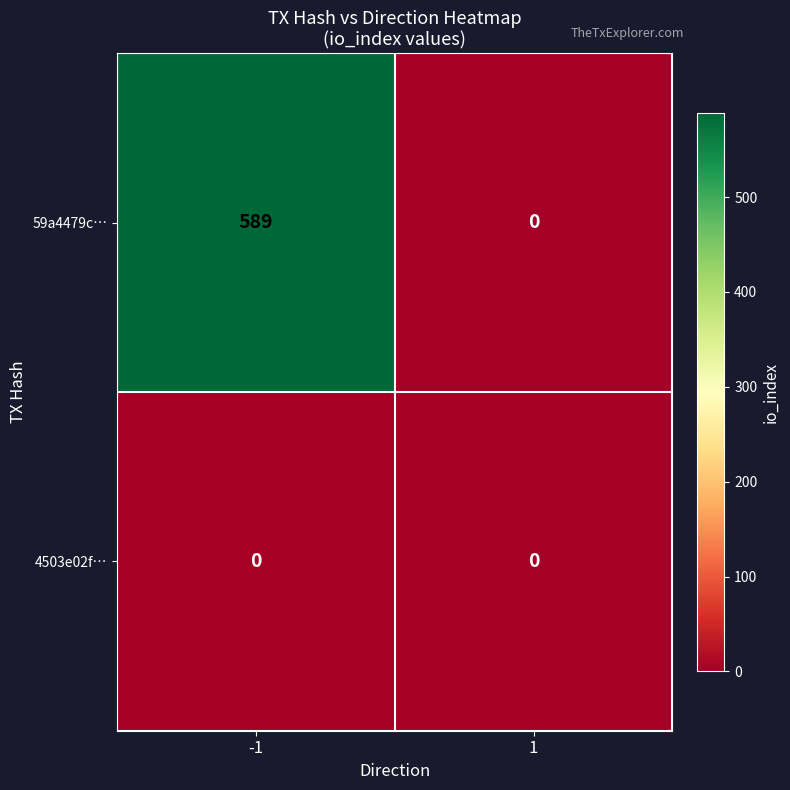

How many values in the 59a4479c… series are below 589?

1